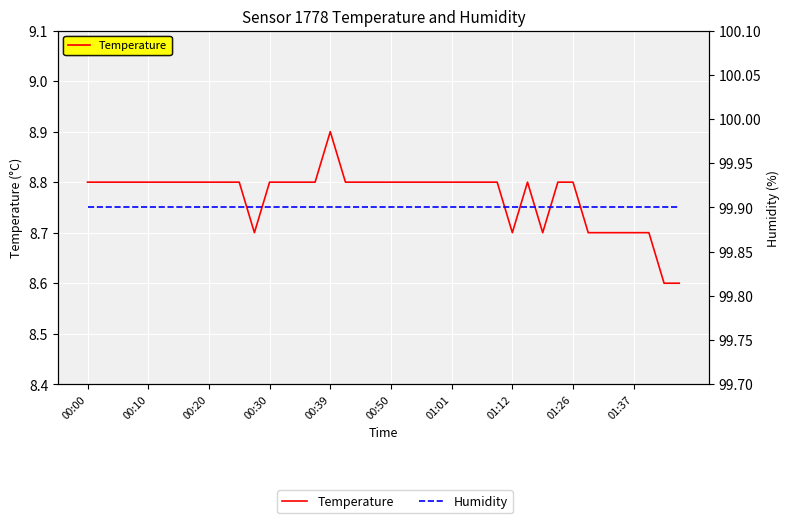

Which has a higher value, 38 or 34?

34